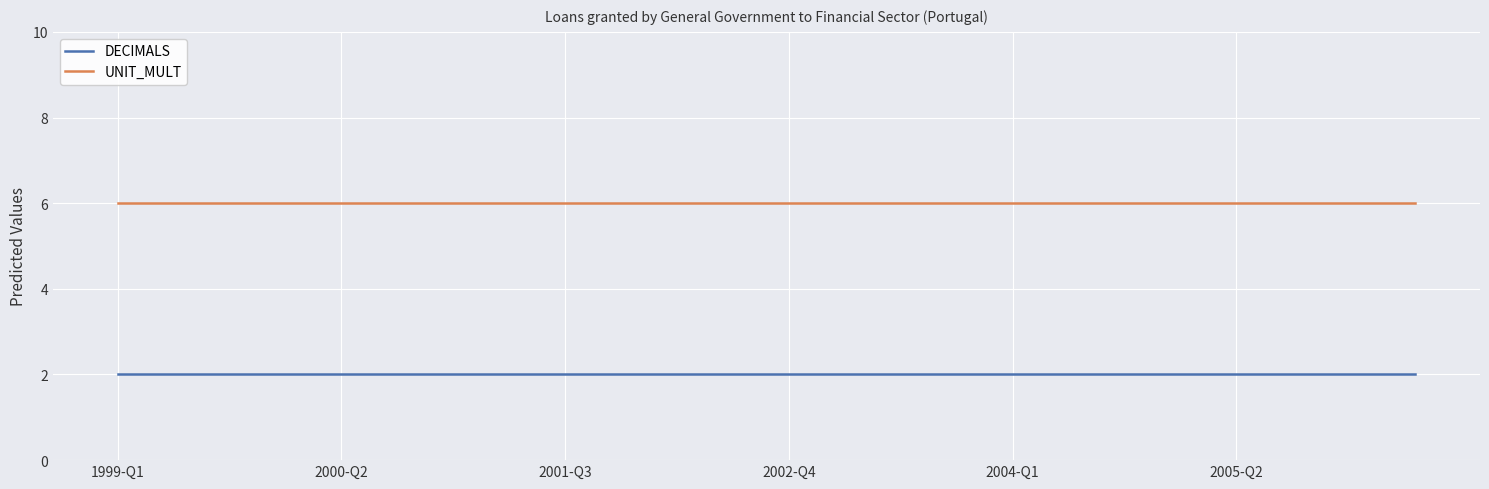

What is the highest value of the UNIT_MULT series?

6